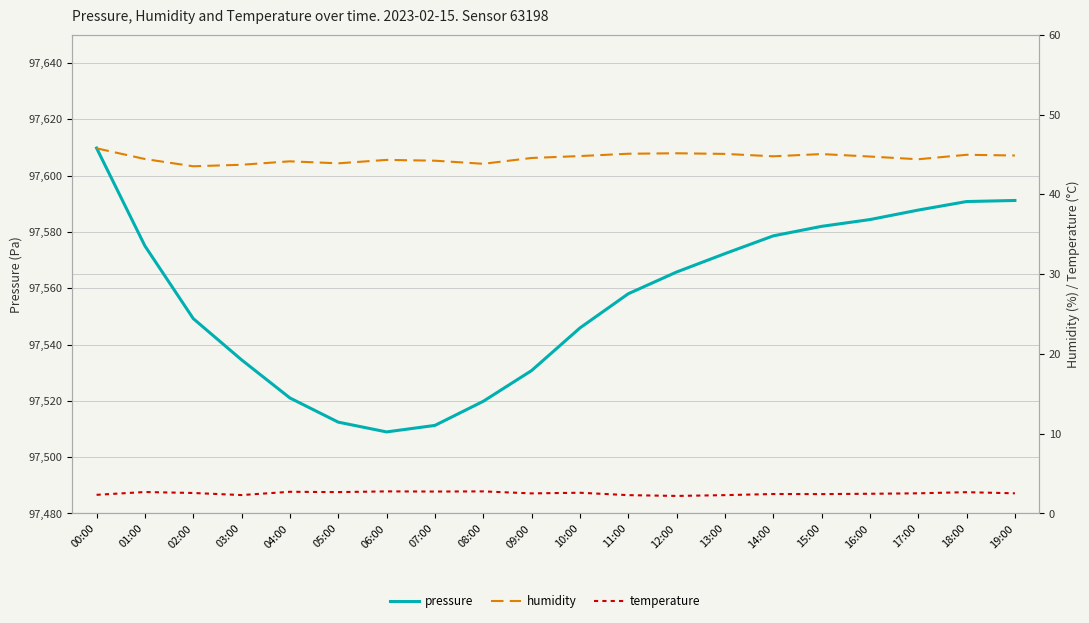

What is the sum of the temperature values at 10:00 and 07:00?

5.3